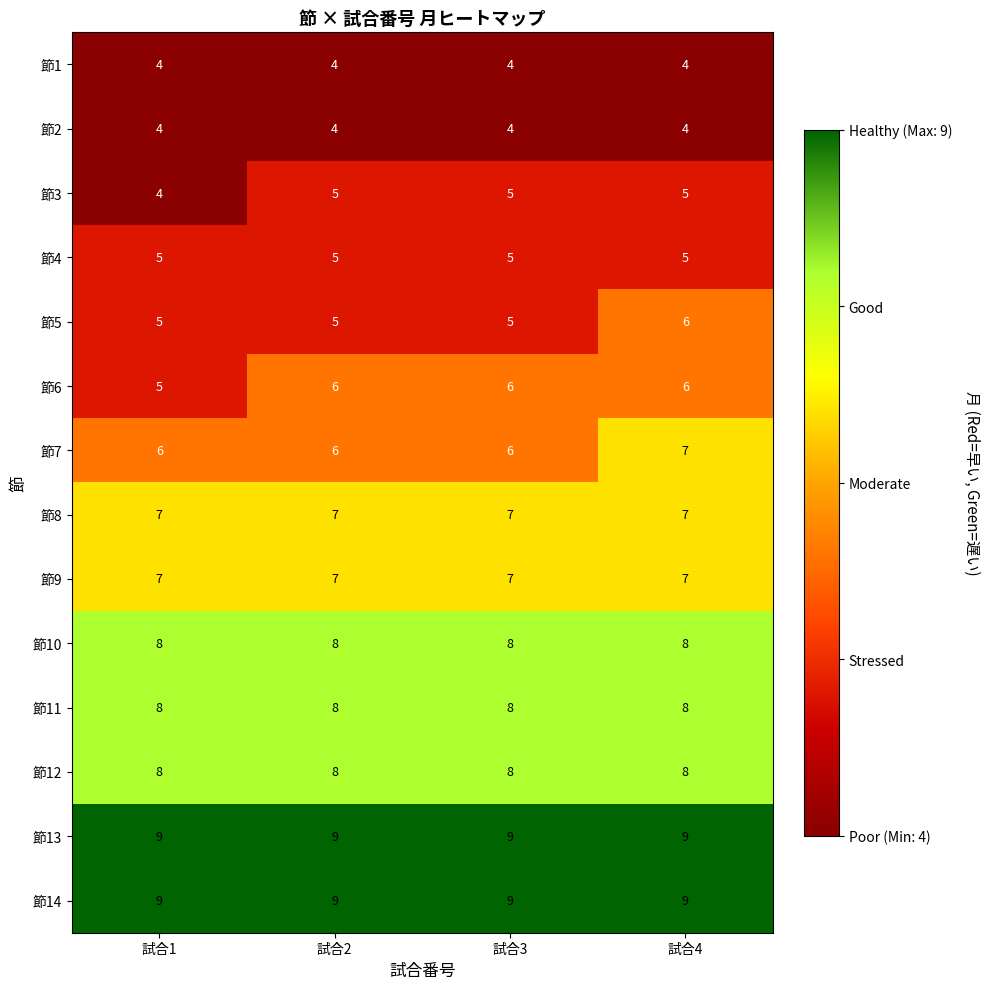

The value of 節5 at 試合2 is 8. True or false?

False